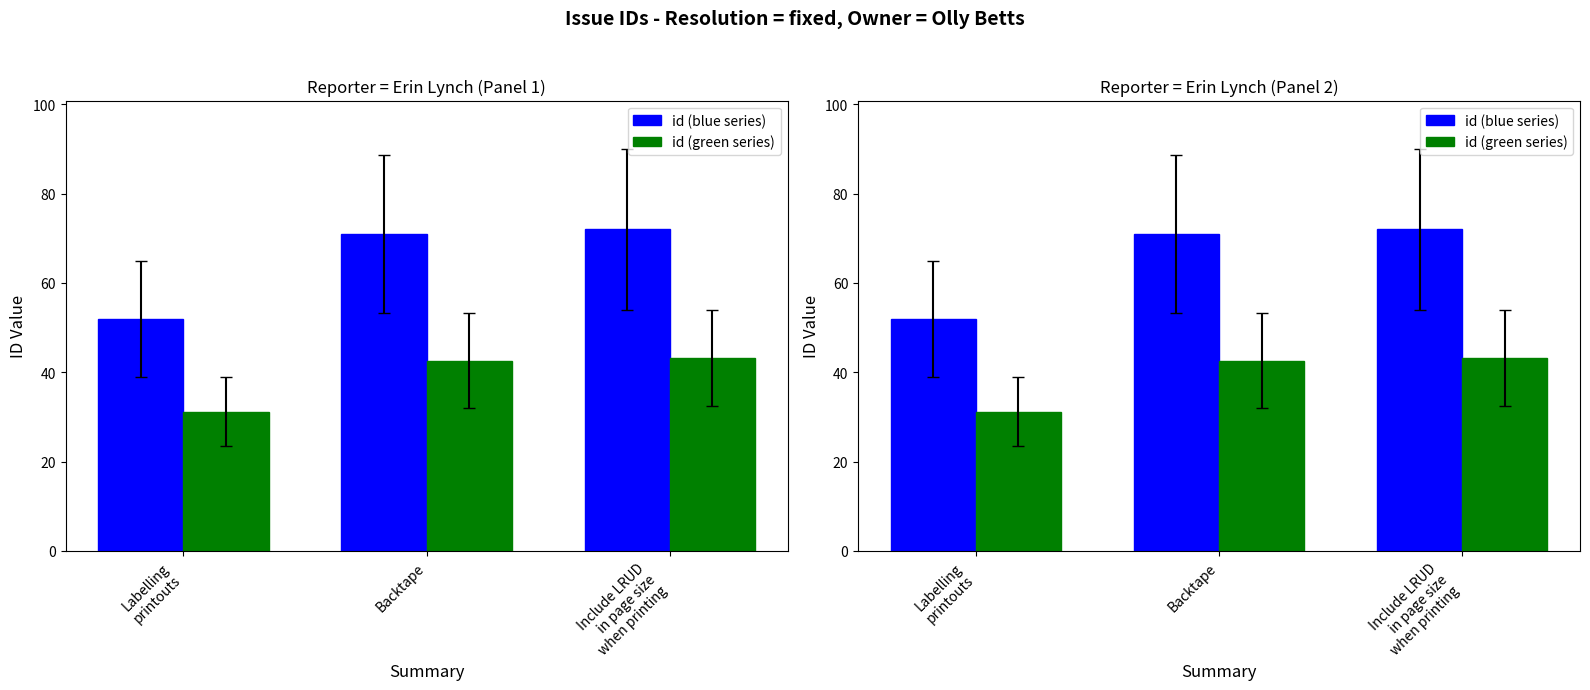

Does the chart contain any negative values?

No